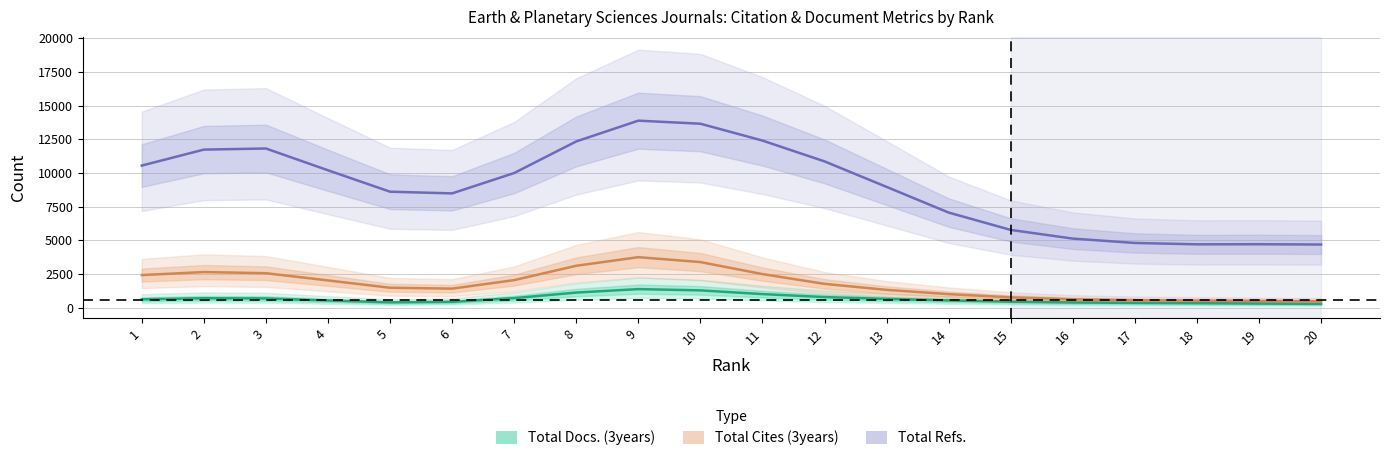

True or false: Total Cites (3years) has more than 2 interior local peaks.

False